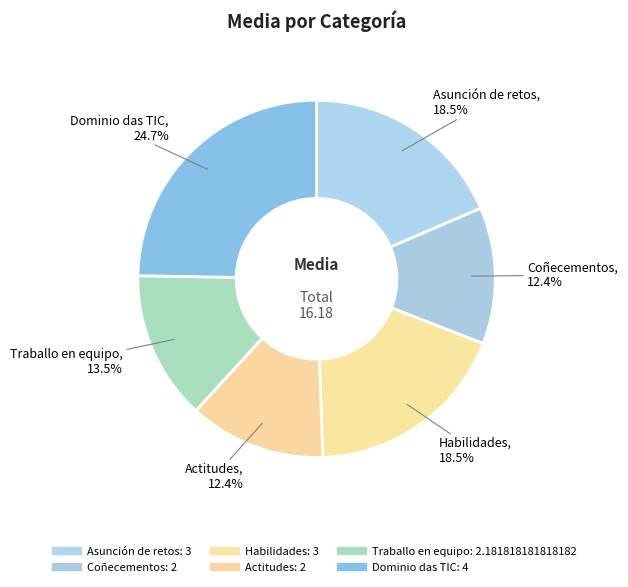

How many segments does this pie chart have?

6